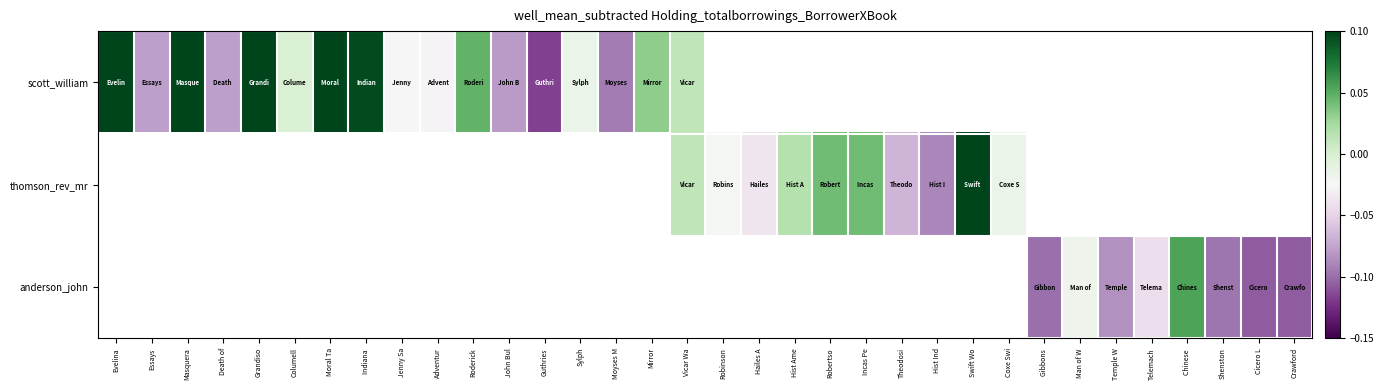

Which series has the largest range (max minus min)?

scott_william